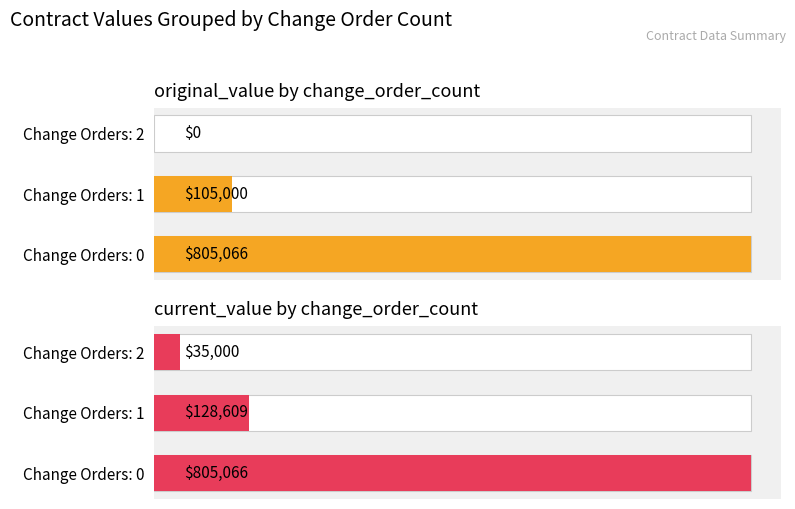

Read the current_value value at Change Orders: 2.

35000.0